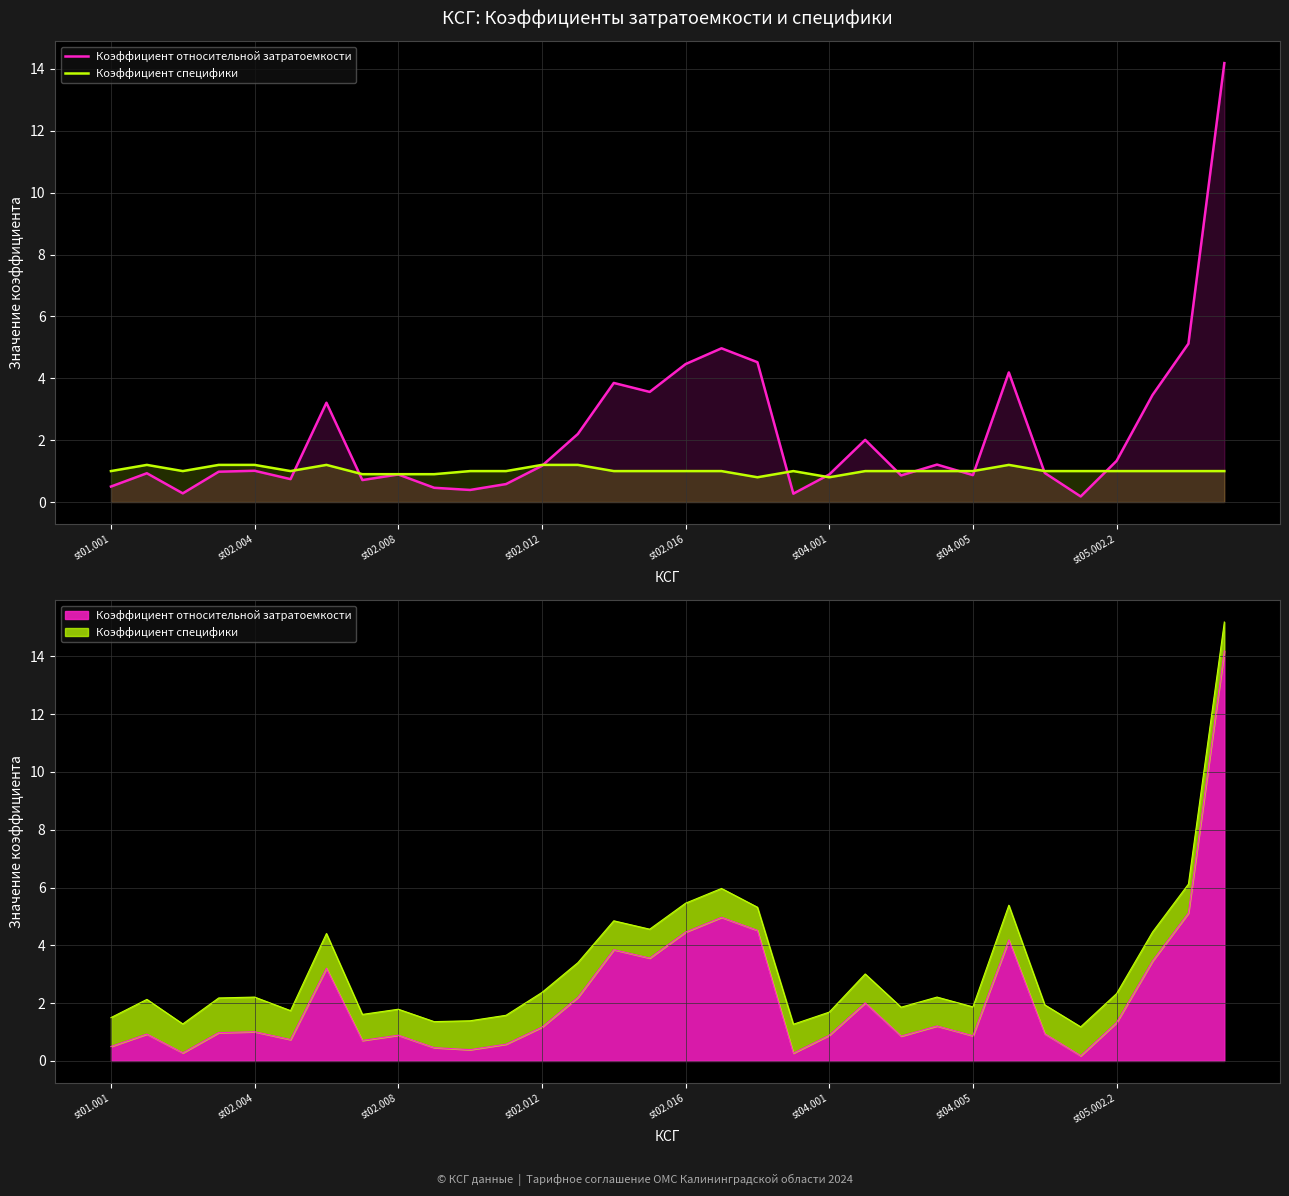

At which label does Коэффициент относительной затратоемкости reach its peak?

31